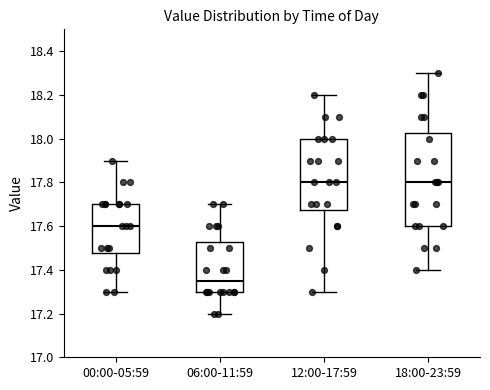

Reading left to right, transcribe this box plot: for each box, give where its median line is, the range the box spans, and where its two whiskers end, as read against the y-axis. The values are not printed on the chart, so give them approximately, as read against the axis.

00:00-05:59: median 17.60, box 17.48 to 17.70, whiskers 17.30 to 17.90
06:00-11:59: median 17.36, box 17.30 to 17.52, whiskers 17.20 to 17.70
12:00-17:59: median 17.80, box 17.68 to 18.00, whiskers 17.30 to 18.20
18:00-23:59: median 17.80, box 17.60 to 18.02, whiskers 17.40 to 18.30